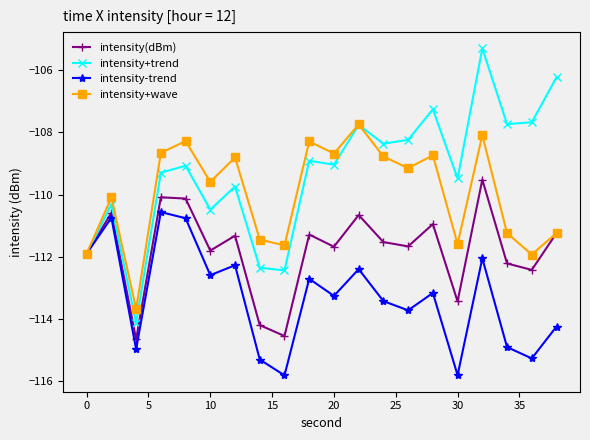

What is the minimum value shown in the chart?

-115.8